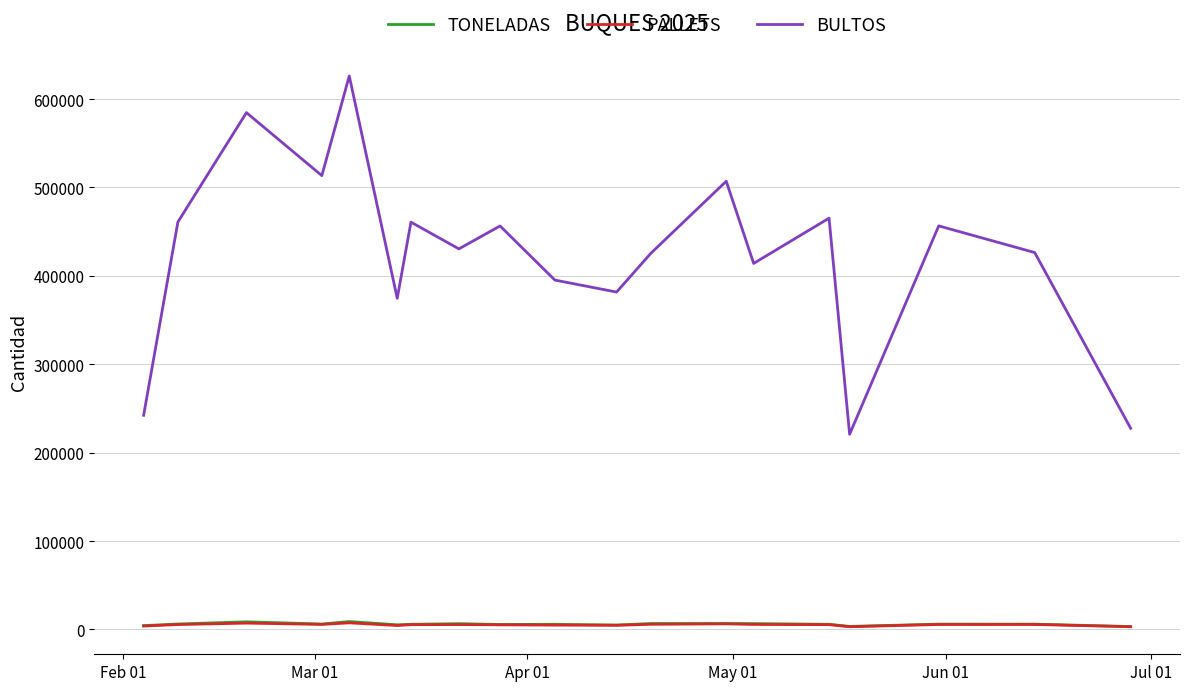

In BULTOS, how many points are higher than both neighbors (excluding endpoints)?

7